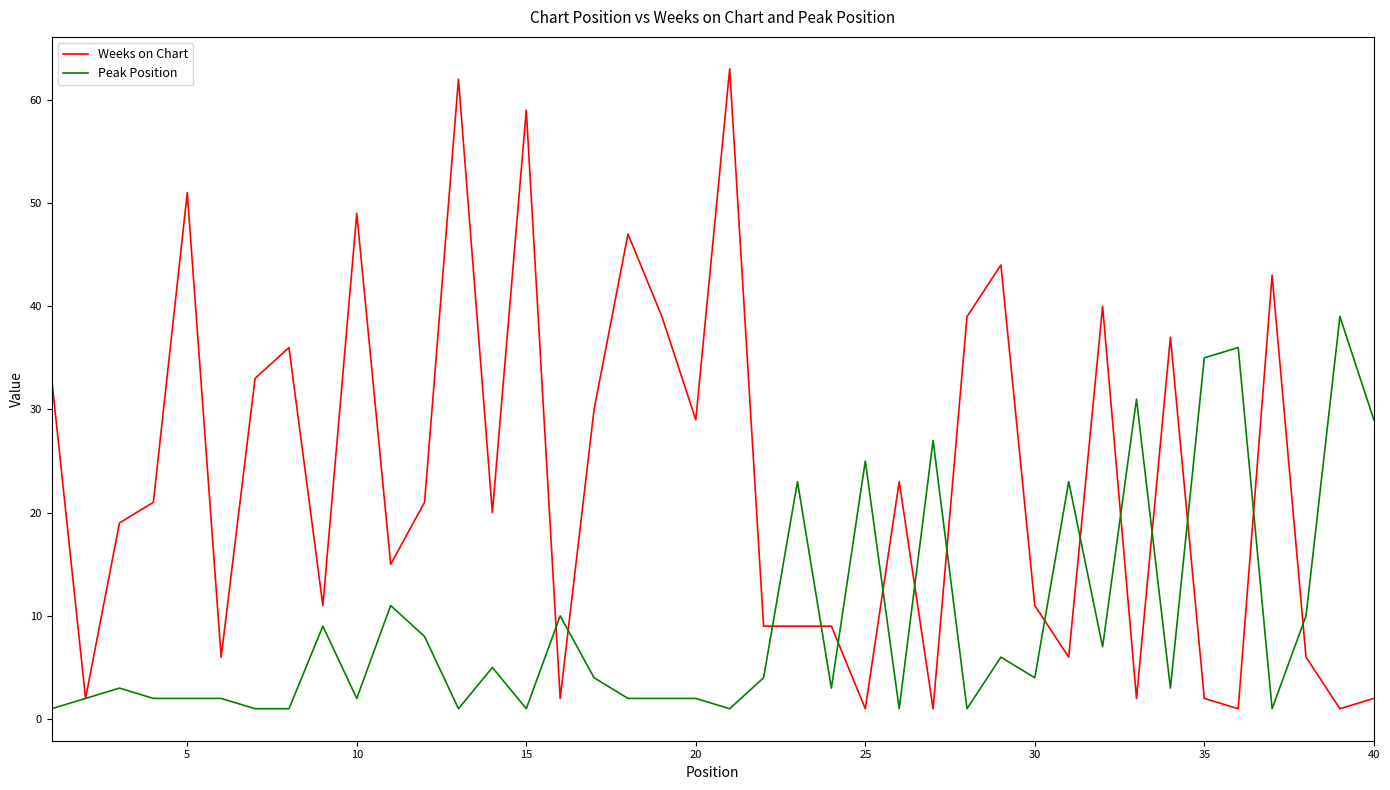

How many values in the Weeks on Chart series are below 21?

20